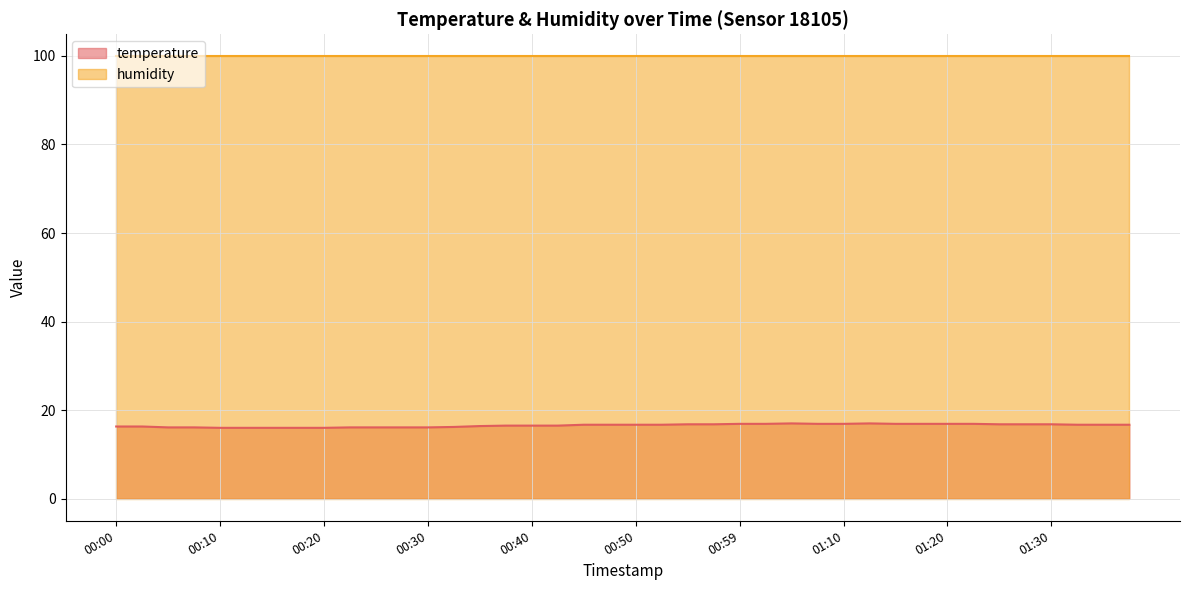

Is it true that the value at 00:37 is 21.7?

False